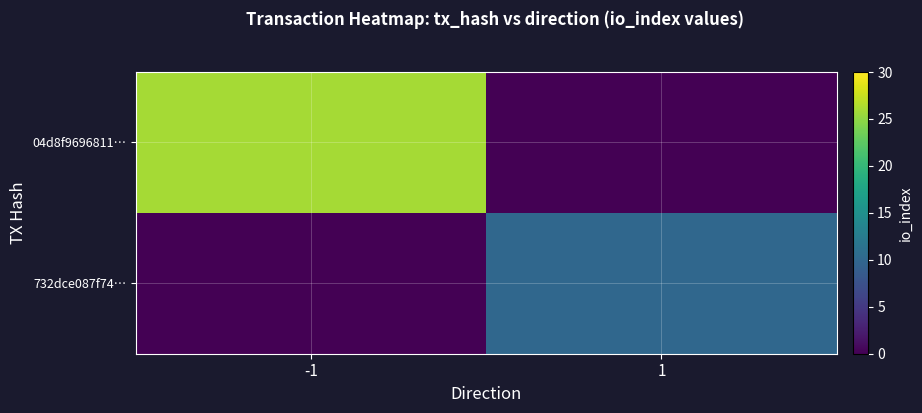

Rank the series by their maximum value, from highest to lowest.

04d8f9696811…, 732dce087f74…